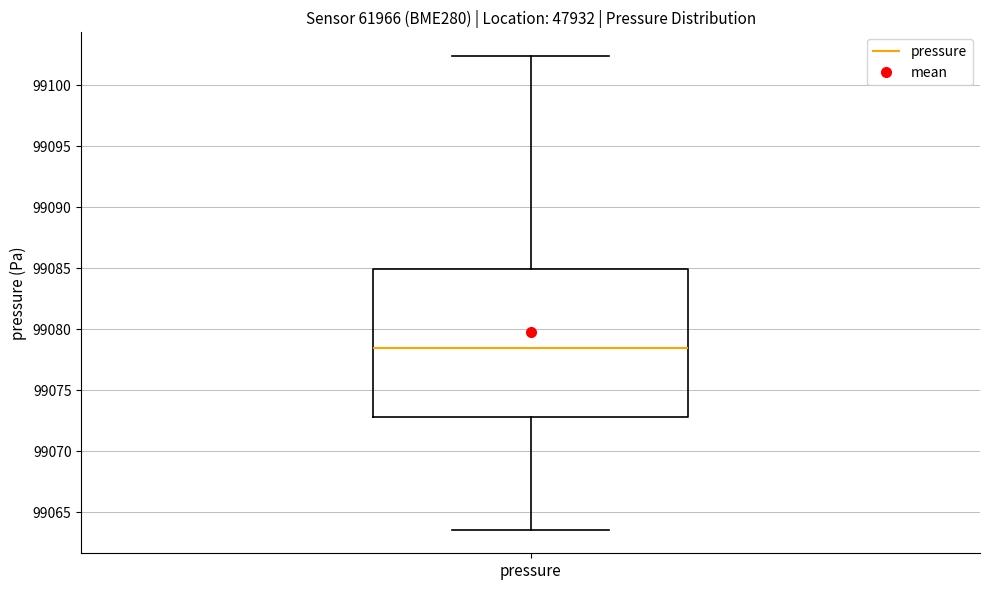

Read this box plot against the y-axis: the position of the median line, the range covered by the box, and the ends of both whiskers. The values are not printed on the chart, so give them approximately, as read against the axis.

median 99078.5, box 99073.0 to 99085.0, whiskers 99063.5 to 99102.5